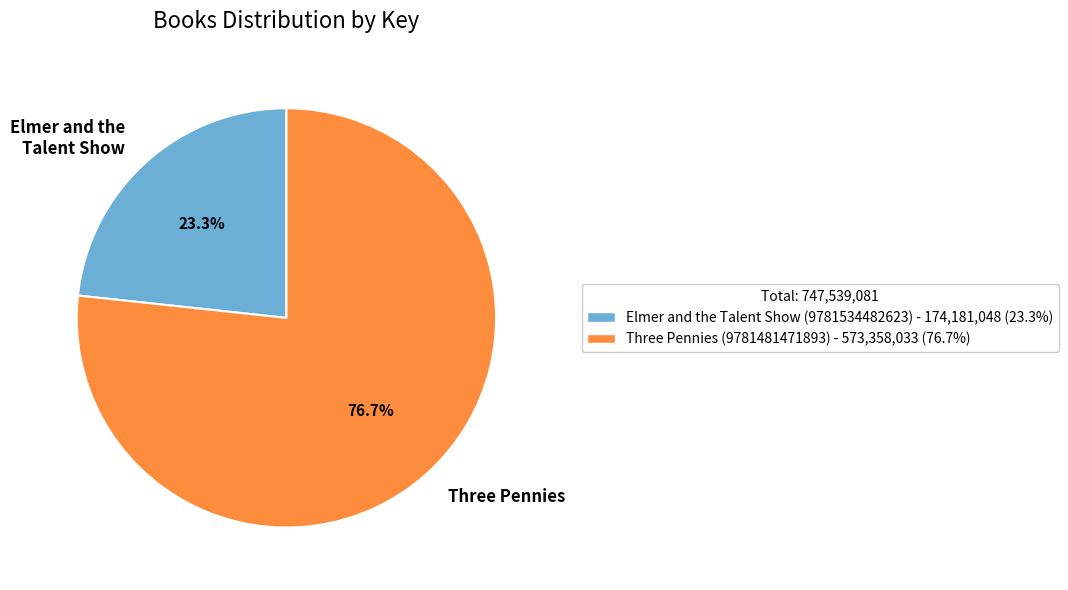

Approximately how many times larger is the value at Elmer and the Talent Show compared to Three Pennies?

0.3